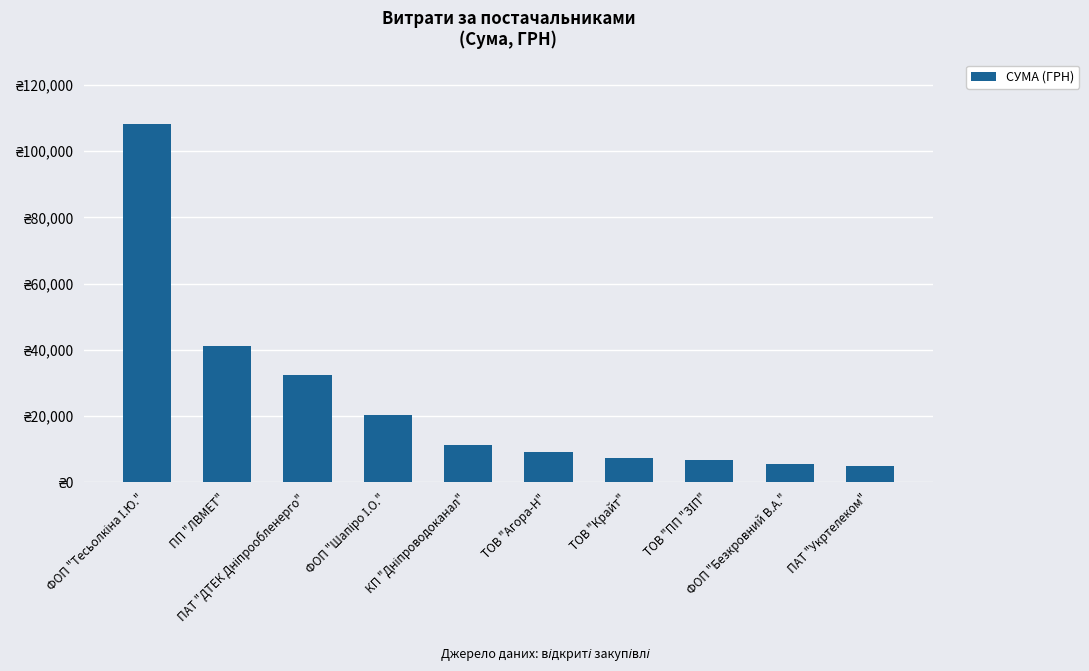

True or false: the data shows 30165.0 at ФОП "Шапіро І.О.".

False